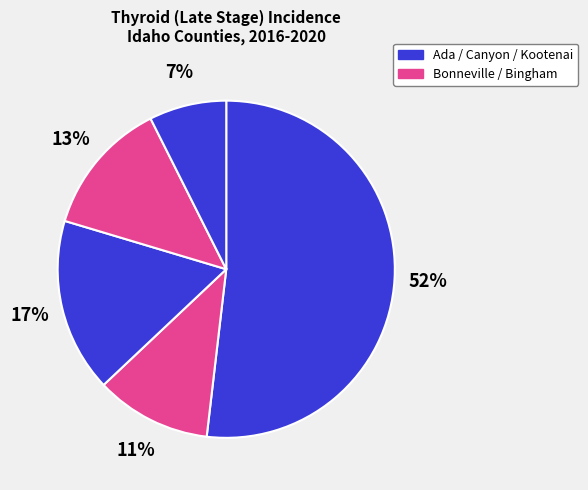

Count the number of slices in the pie.

5